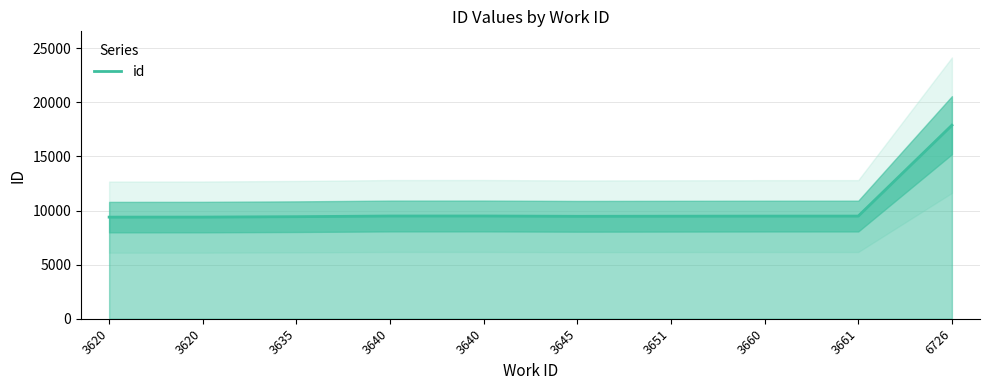

Read the value at 3661, to the nearest 100.

9500